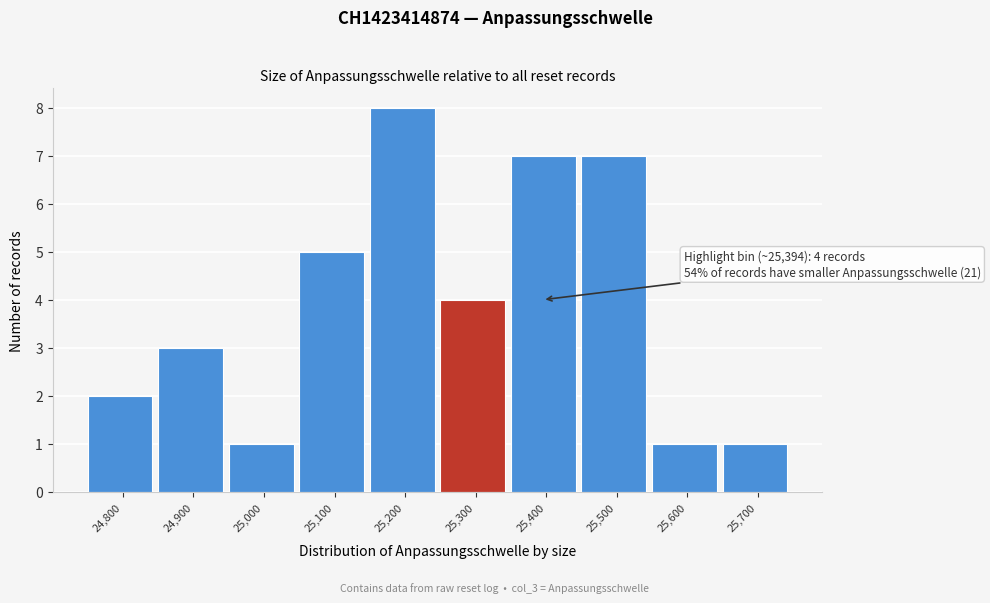

Reading left to right, extract all data points from this chart.

24,800=2	24,900=3	25,000=1	25,100=5	25,200=8	25,300=4	25,400=7	25,500=7	25,600=1	25,700=1